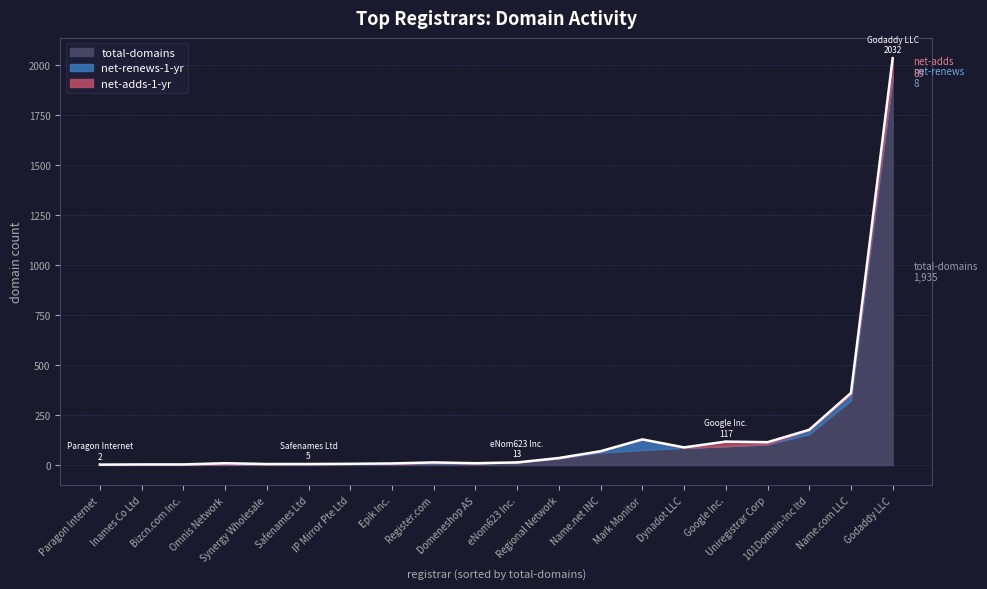

Reading left to right, extract all data points from this chart.

net-adds-1-yr: Register.com=3	Godaddy LLC=89	Mark Monitor=0	Name.com LLC=8	Google Inc.=23	101Domain-Inc ltd=2	Name.net INC=0	Regional Network=2	Dynadot LLC=2	Uniregistrar Corp=10	Epik Inc.=2	eNom623 Inc.=0	IP Mirror Pte Ltd=0	Synergy Wholesale=1	Domeneshop AS=0	Paragon Internet=1	Omnis Network=6	Inames Co Ltd=2	Bizcn.com Inc.=2	Safenames Ltd=0
net-renews-1-yr: Register.com=2	Godaddy LLC=8	Mark Monitor=53	Name.com LLC=29	Google Inc.=0	101Domain-Inc ltd=20	Name.net INC=7	Regional Network=0	Dynadot LLC=0	Uniregistrar Corp=1	Epik Inc.=0	eNom623 Inc.=0	IP Mirror Pte Ltd=0	Synergy Wholesale=0	Domeneshop AS=0	Paragon Internet=0	Omnis Network=0	Inames Co Ltd=0	Bizcn.com Inc.=0	Safenames Ltd=0
total-domains: Register.com=8	Godaddy LLC=1935	Mark Monitor=75	Name.com LLC=323	Google Inc.=94	101Domain-Inc ltd=154	Name.net INC=62	Regional Network=33	Dynadot LLC=86	Uniregistrar Corp=103	Epik Inc.=6	eNom623 Inc.=13	IP Mirror Pte Ltd=6	Synergy Wholesale=4	Domeneshop AS=9	Paragon Internet=1	Omnis Network=3	Inames Co Ltd=1	Bizcn.com Inc.=1	Safenames Ltd=5